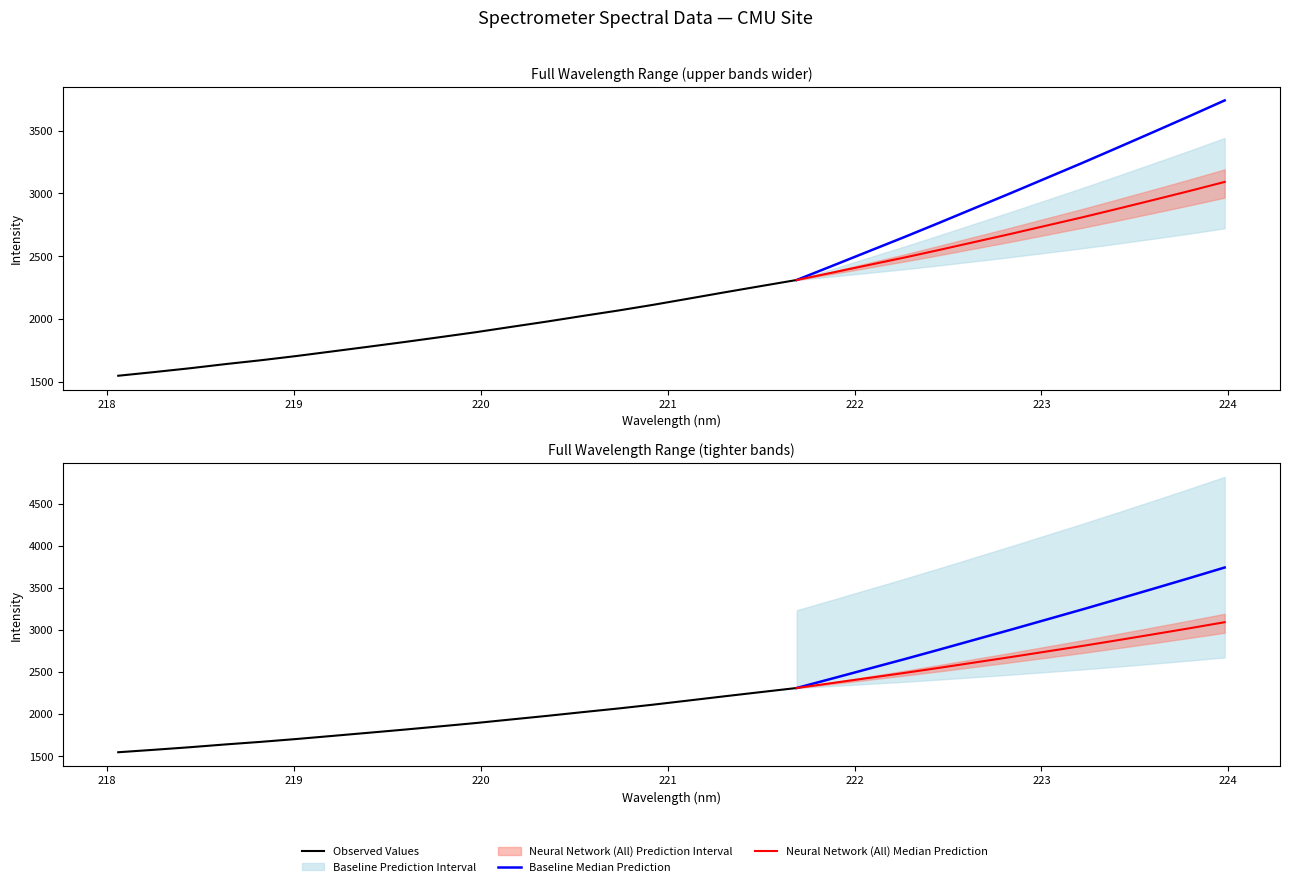

Reading left to right, extract all data points from this chart.

218.0596=1546.0	218.2508=1575.1	218.442=1605.5	218.6332=1638.9	218.8244=1669.8	219.0156=1703.7	219.2067=1740.3	219.3979=1777.2	219.589=1814.6	219.7801=1853.4	219.9712=1892.8	220.1623=1935.6	220.3533=1978.0	220.5444=2022.6	220.7354=2066.0	220.9264=2112.6	221.1174=2162.2	221.3083=2212.1	221.4993=2261.0	221.6902=2309.5	221.8812=2364.2	222.0721=2419.7	222.263=2474.8	222.4538=2532.7	222.6447=2592.5	222.8355=2652.0	223.0264=2713.8	223.2172=2775.4	223.408=2840.0	223.5987=2905.7	223.7895=2972.5	223.9802=3041.3